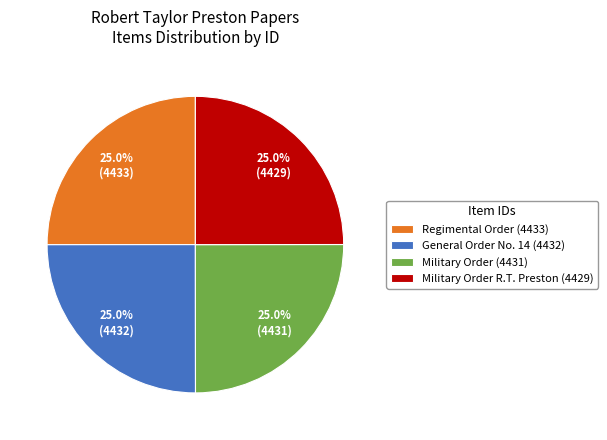

Is there any slice that represents more than half of the pie?

No